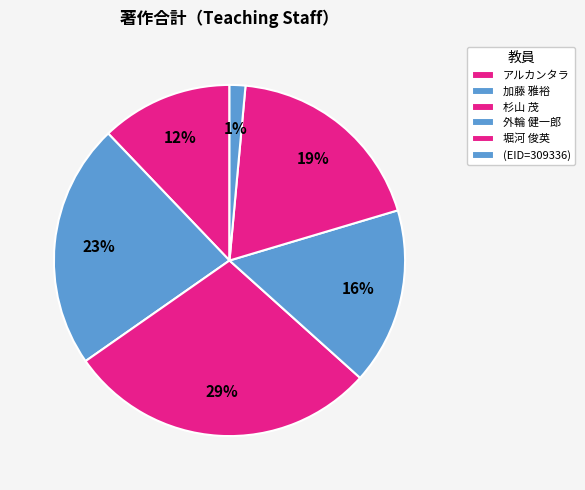

True or false: 外輪 健一郎 accounts for 16% of the total.

True